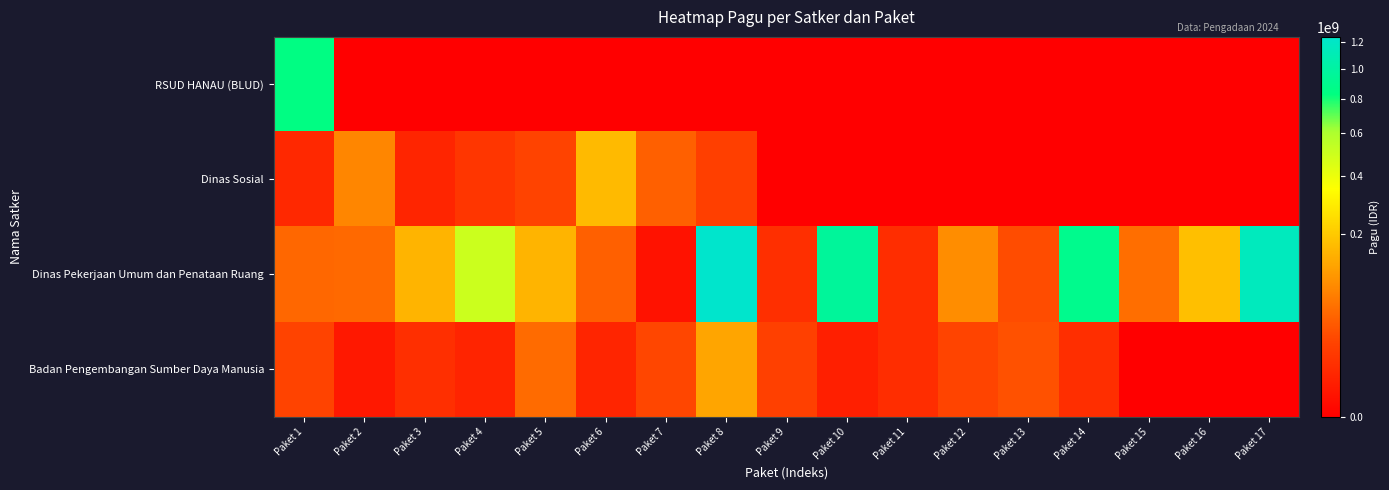

How many series are shown in this chart?

4